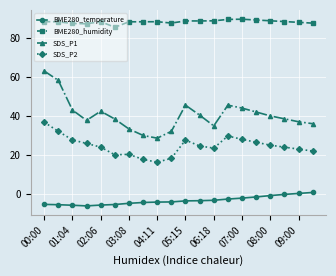

What is the value of the BME280_temperature point at the 2nd from the left?

-5.5